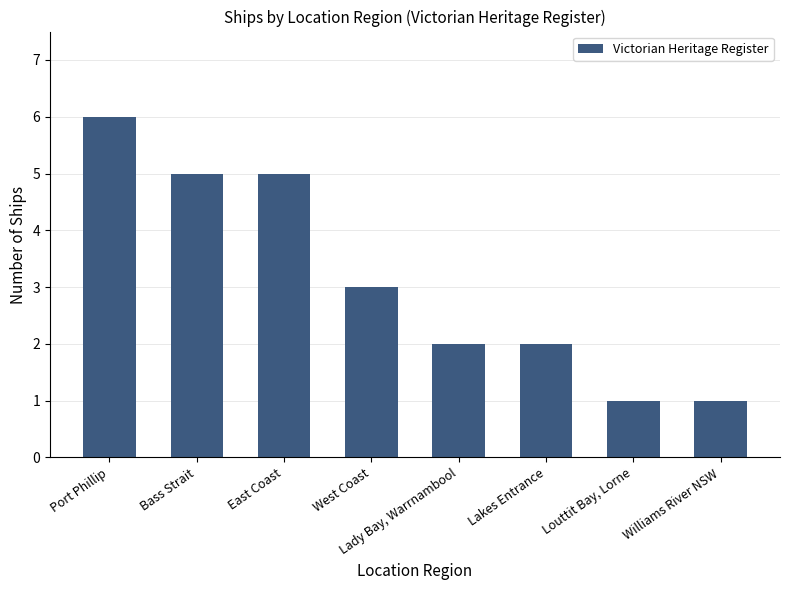

What is the label of the 4th bar from the right?

Lady Bay, Warrnambool